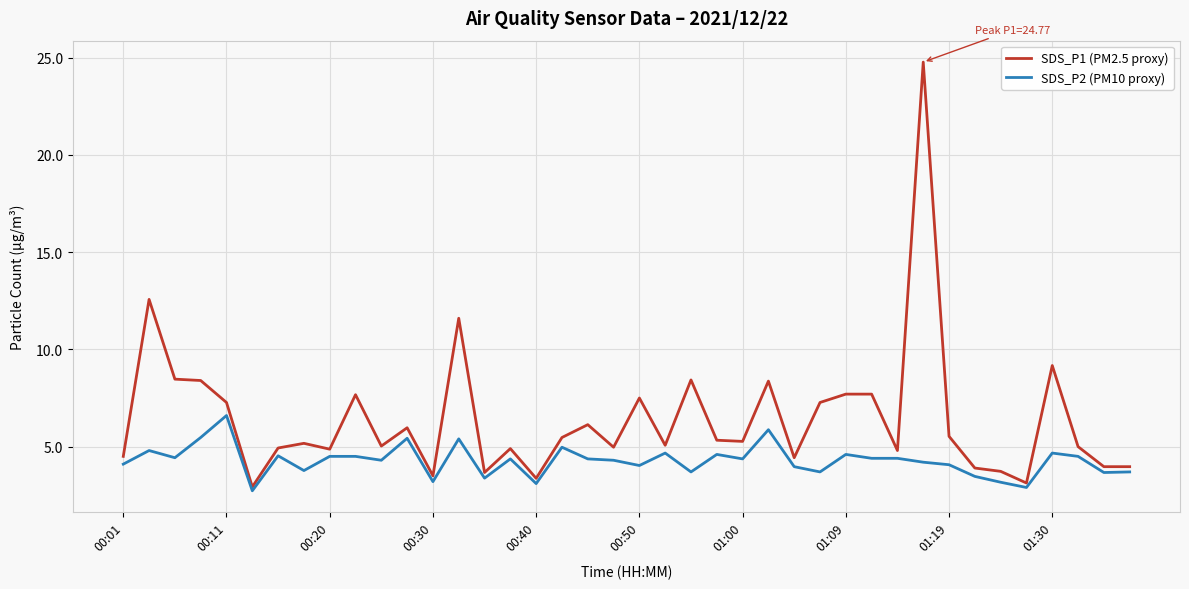

What is the lowest value of the SDS_P2 (PM10 proxy) series?

2.7